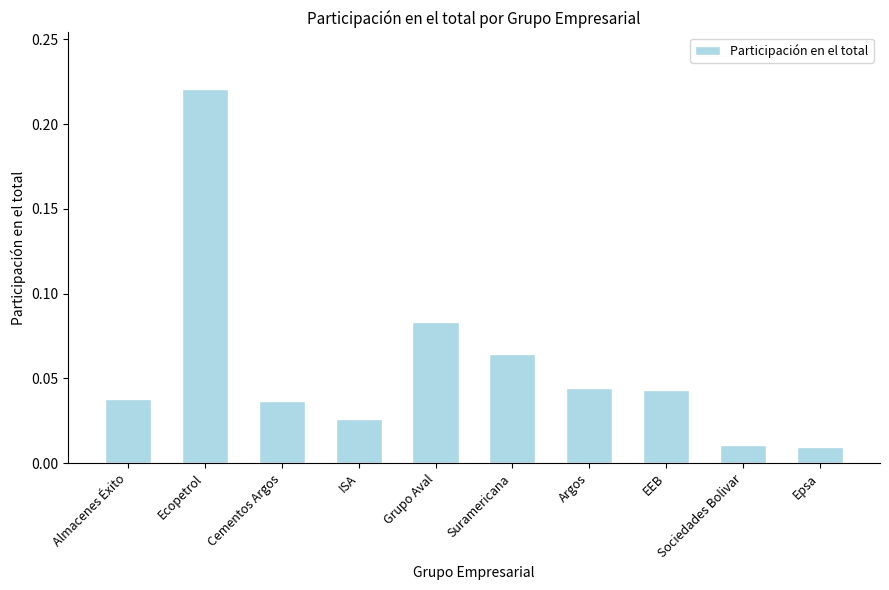

At which category does the chart reach its peak across all series?

Ecopetrol